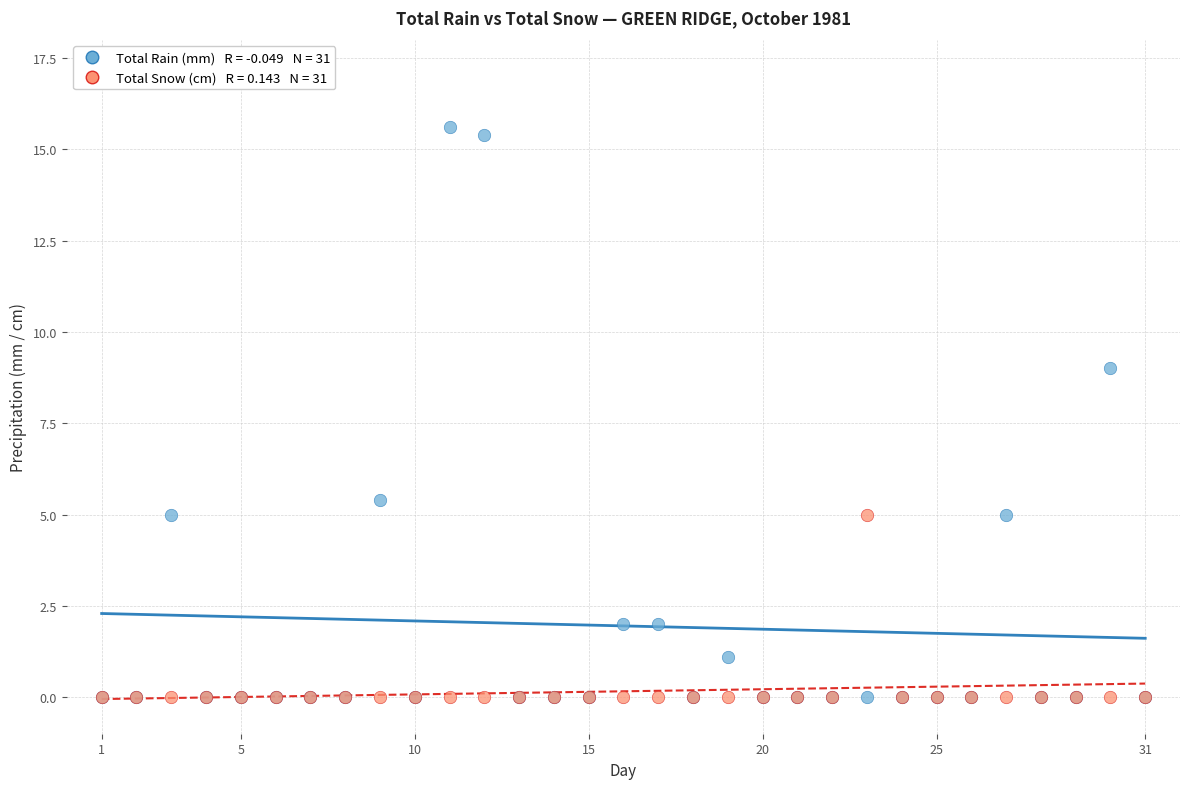

Across all series, what Y value is closest to 7?

5.4